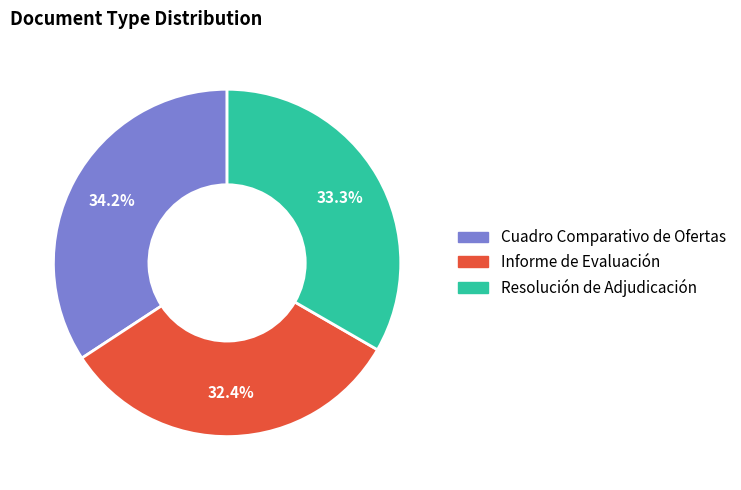

Combined, do Resolución de Adjudicación and Informe de Evaluación account for over 50%?

Yes